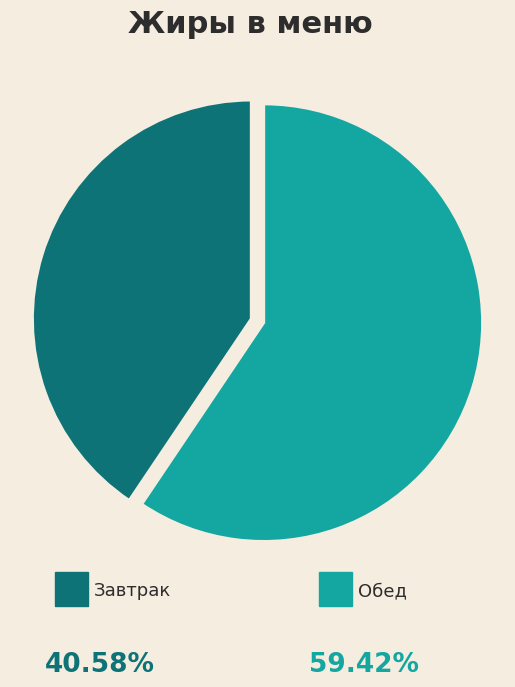

Is there a majority slice in this chart?

Yes